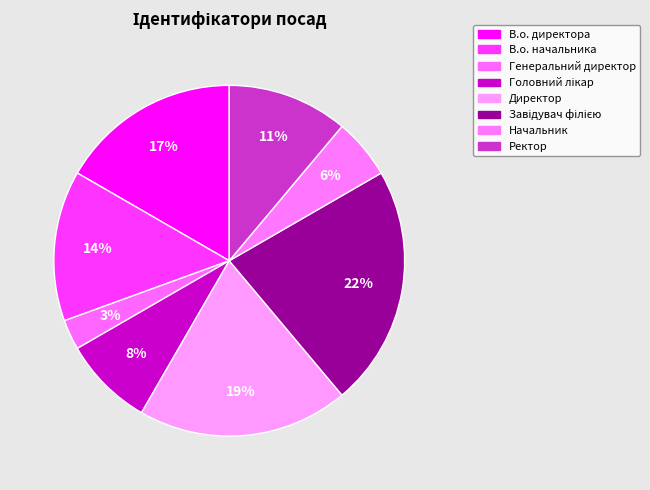

How many segments does this pie chart have?

8